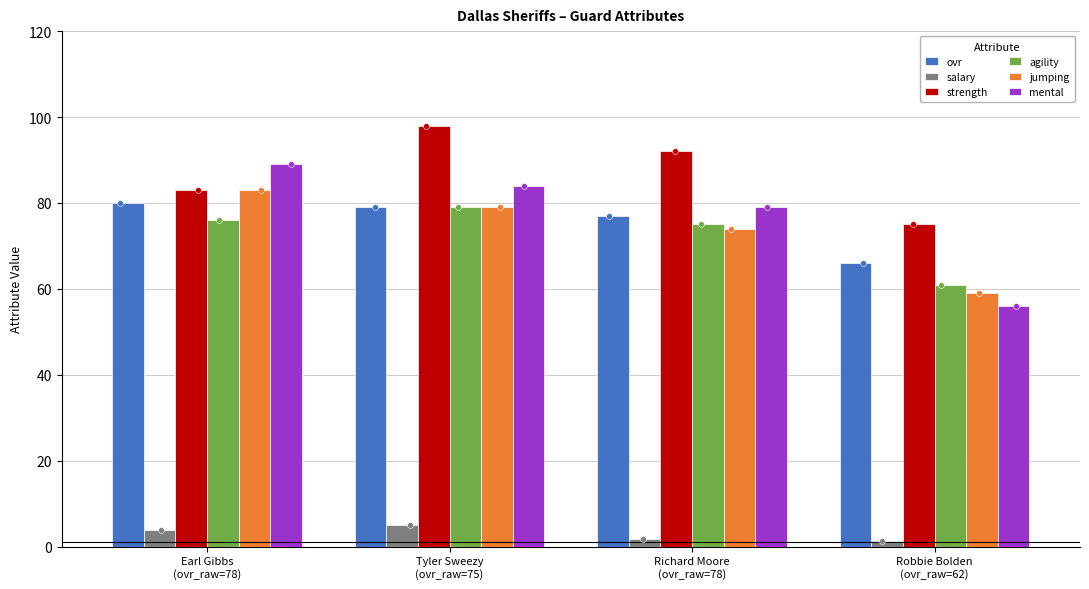

At how many categories does at least one series exceed 19?

4